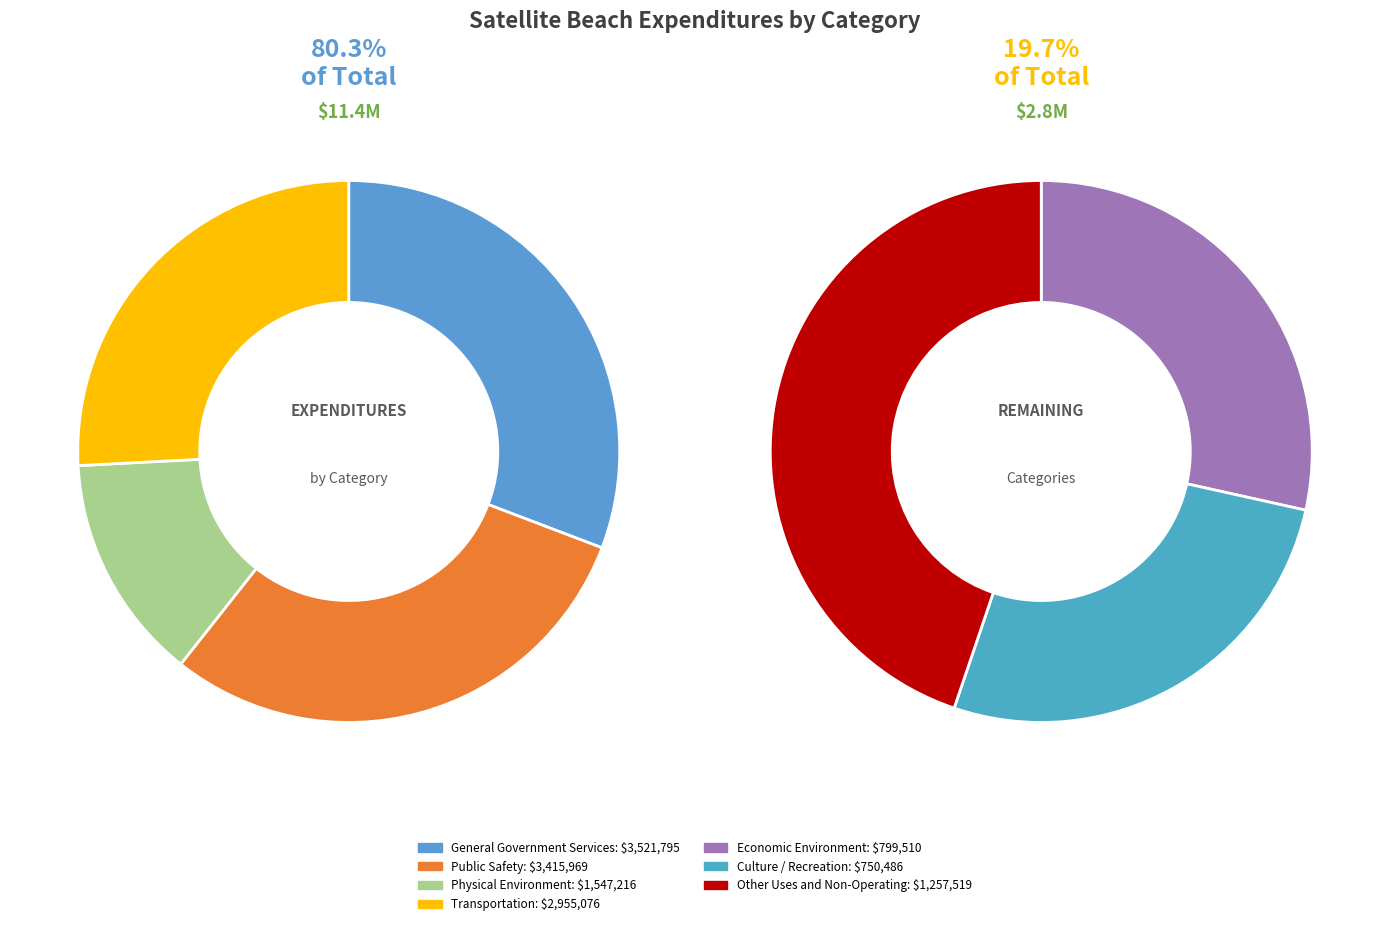

To the nearest percent, what is the difference between the largest and smallest slice percentages?

19%